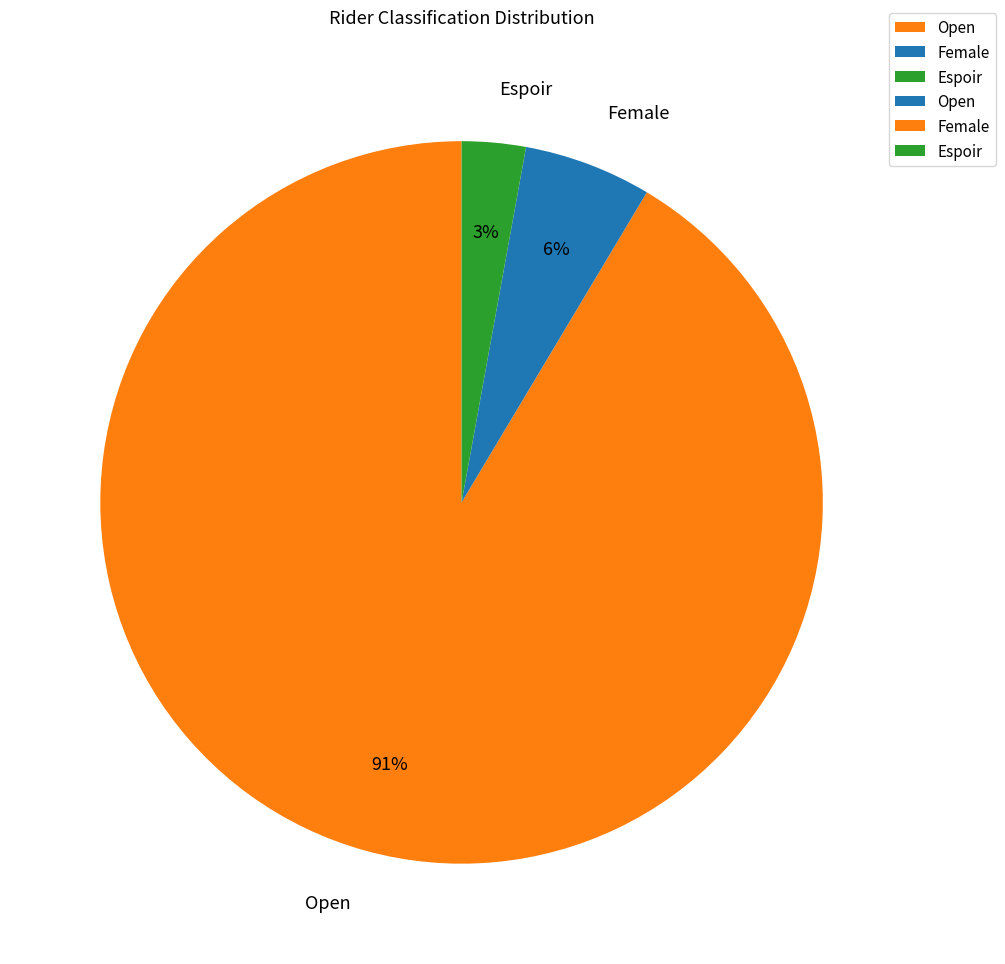

Which has a higher value, Open or Female?

Open